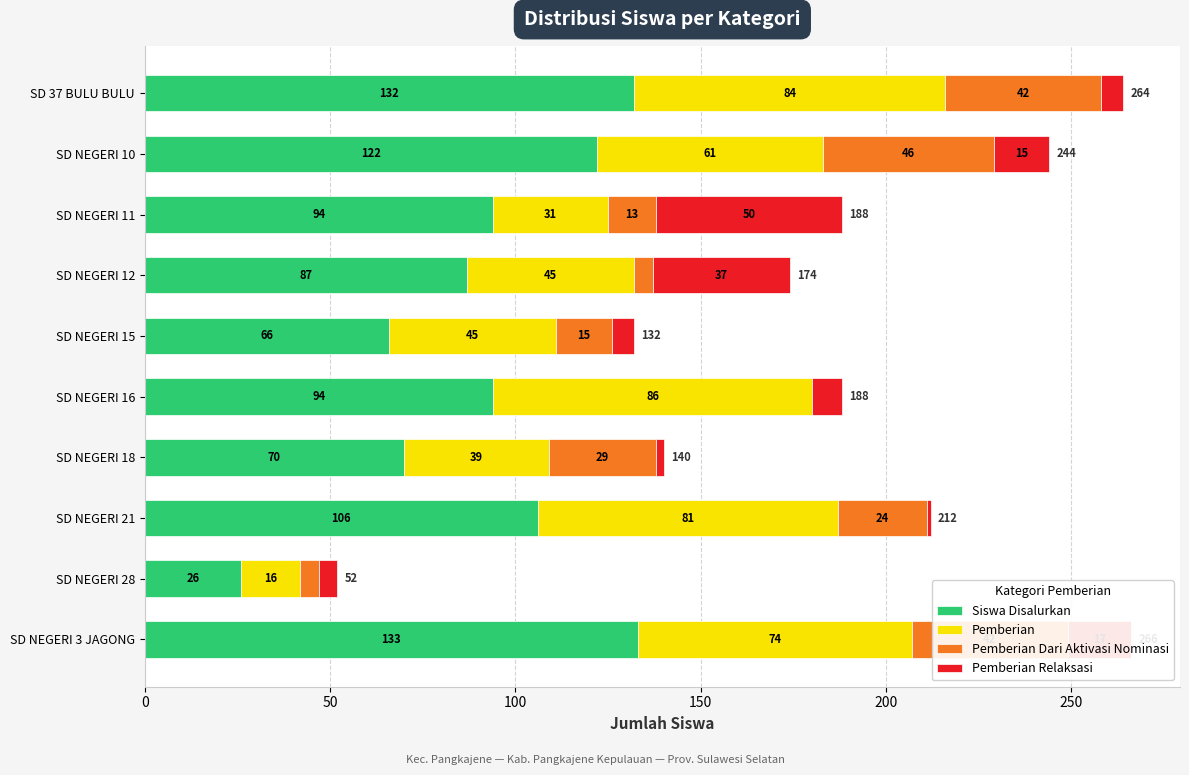

True or false: Siswa Disalurkan has a value of 132 at SD 37 BULU BULU.

True